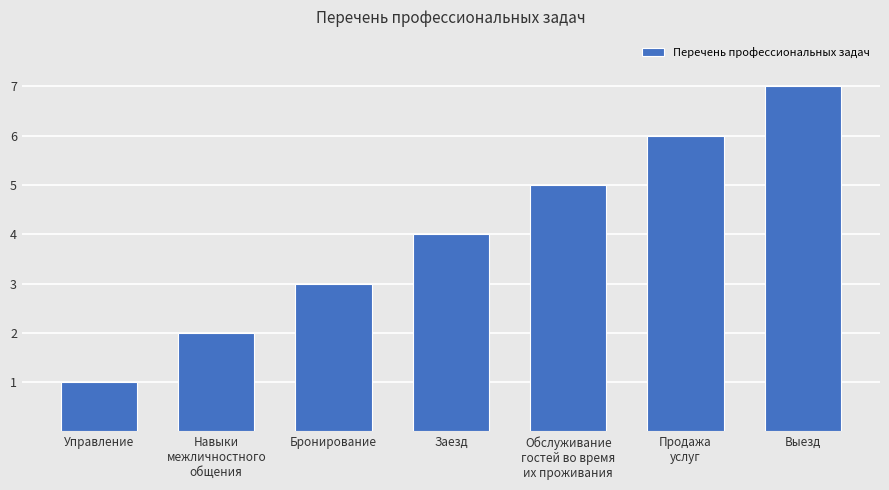

The chart shows a value of 5 at Обслуживание
гостей во время
их проживания. True or false?

True